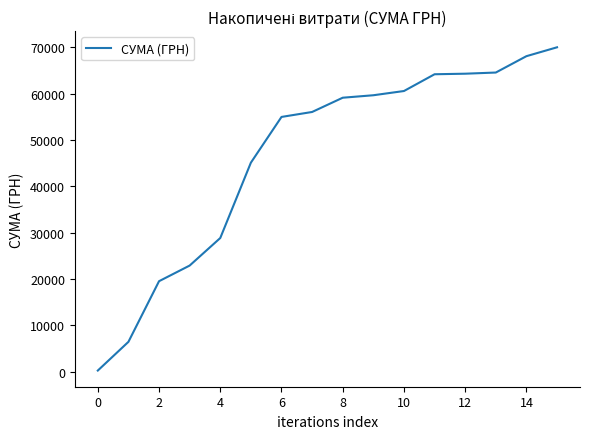

What is the greatest value displayed?

70020.2